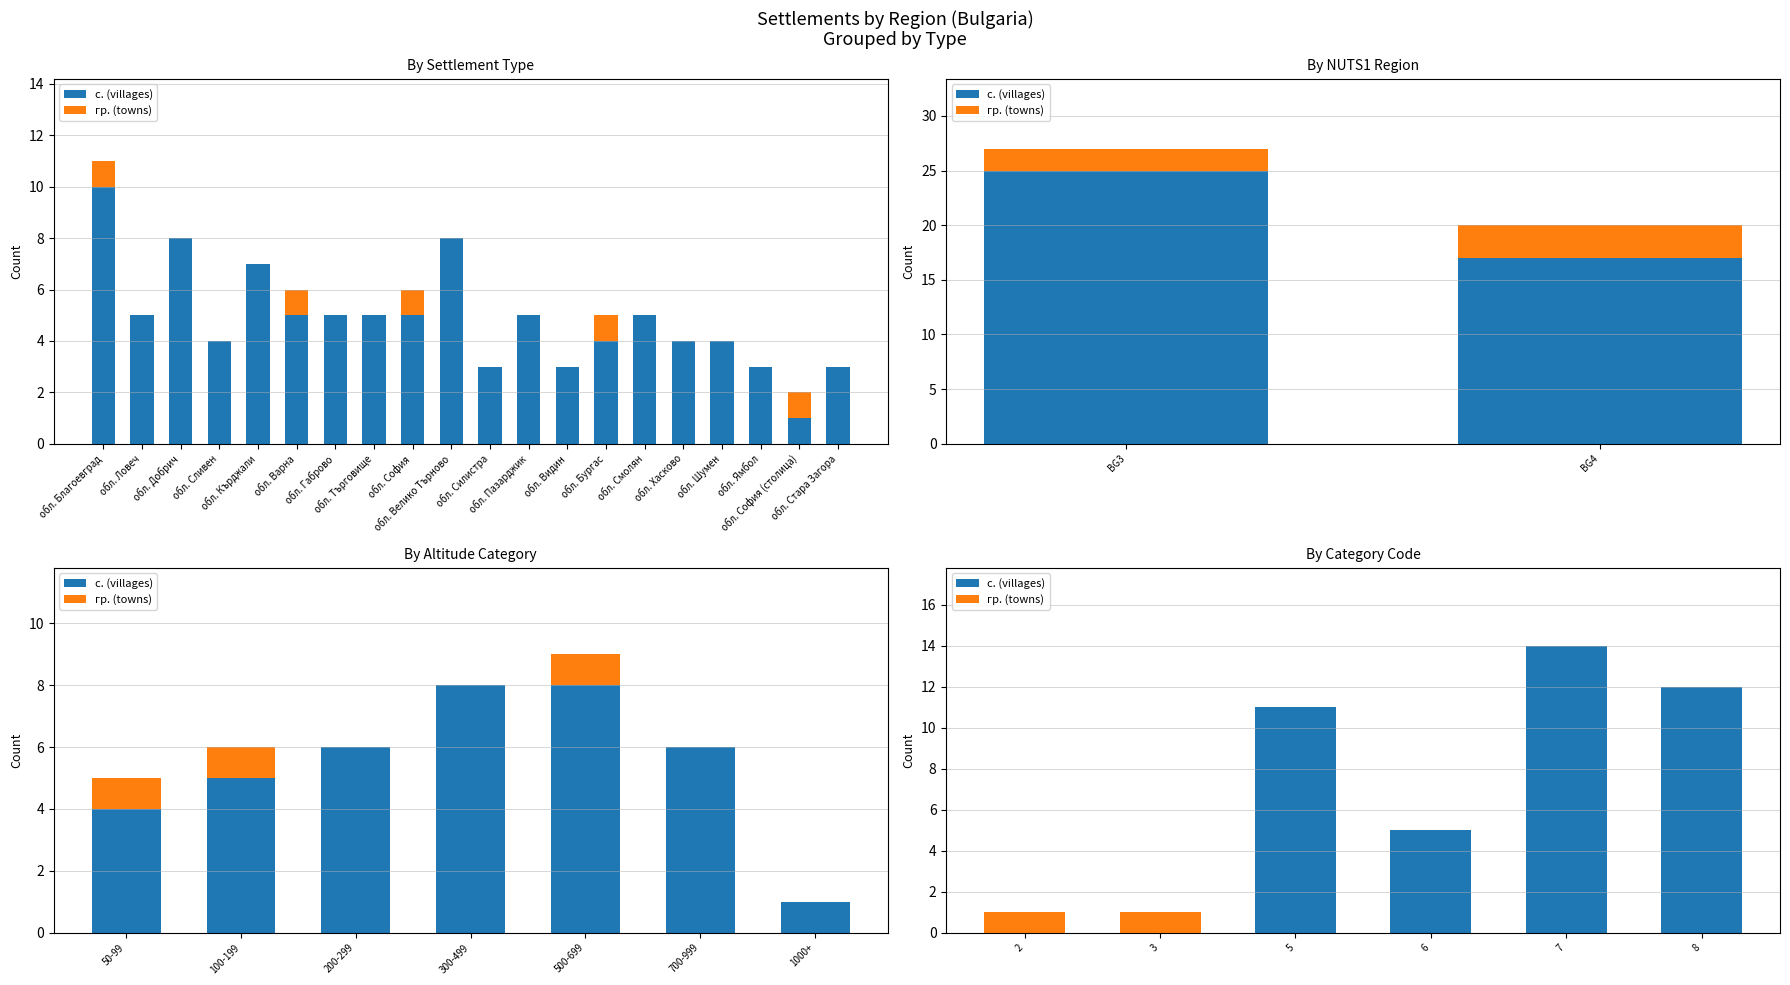

Read the гр. (towns) value at 2.

1